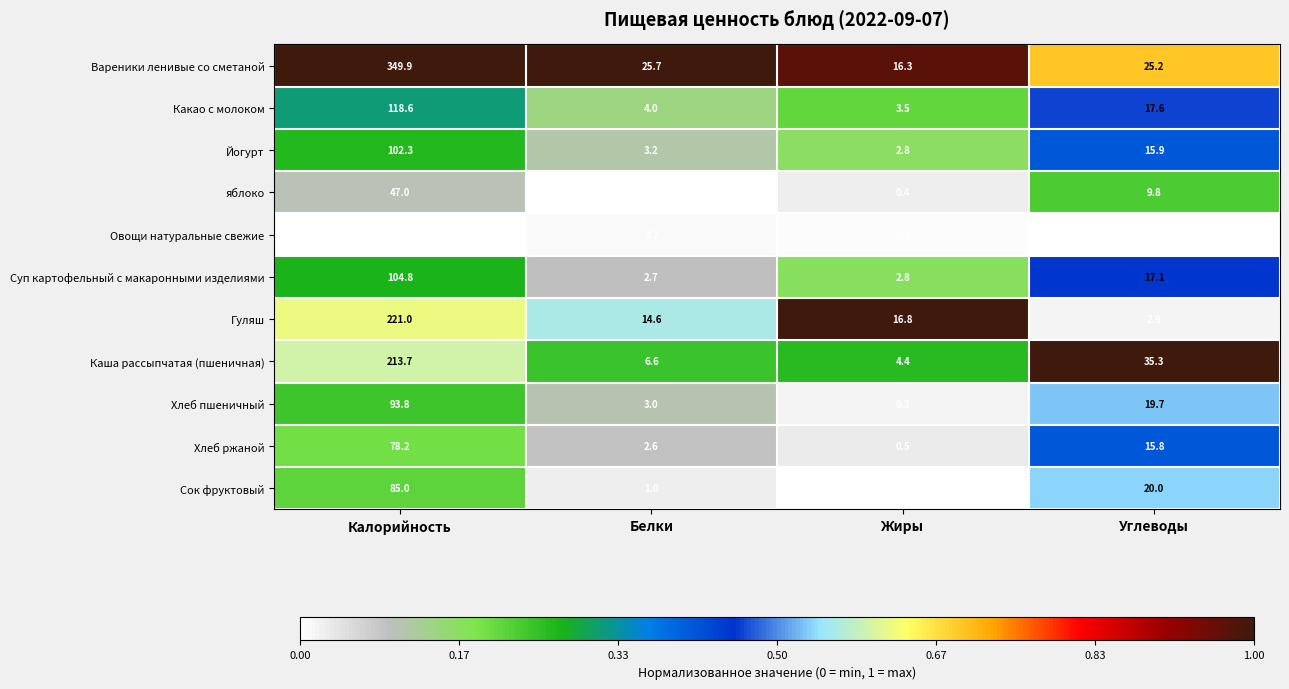

Between Калорийность and Жиры, which series saw the biggest shift?

Вареники ленивые со сметаной